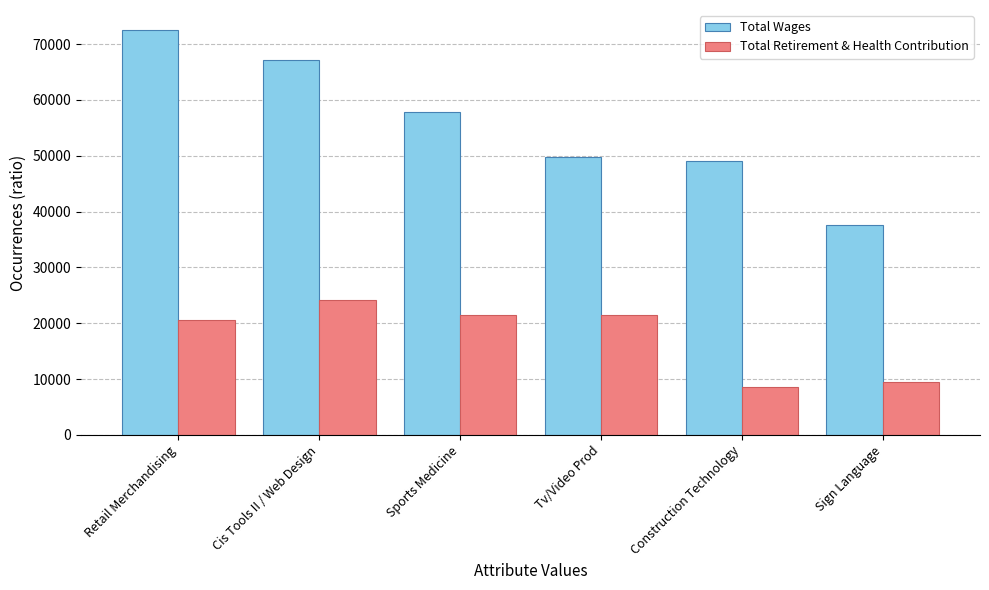

What is the sum of all Total Wages values?

333756